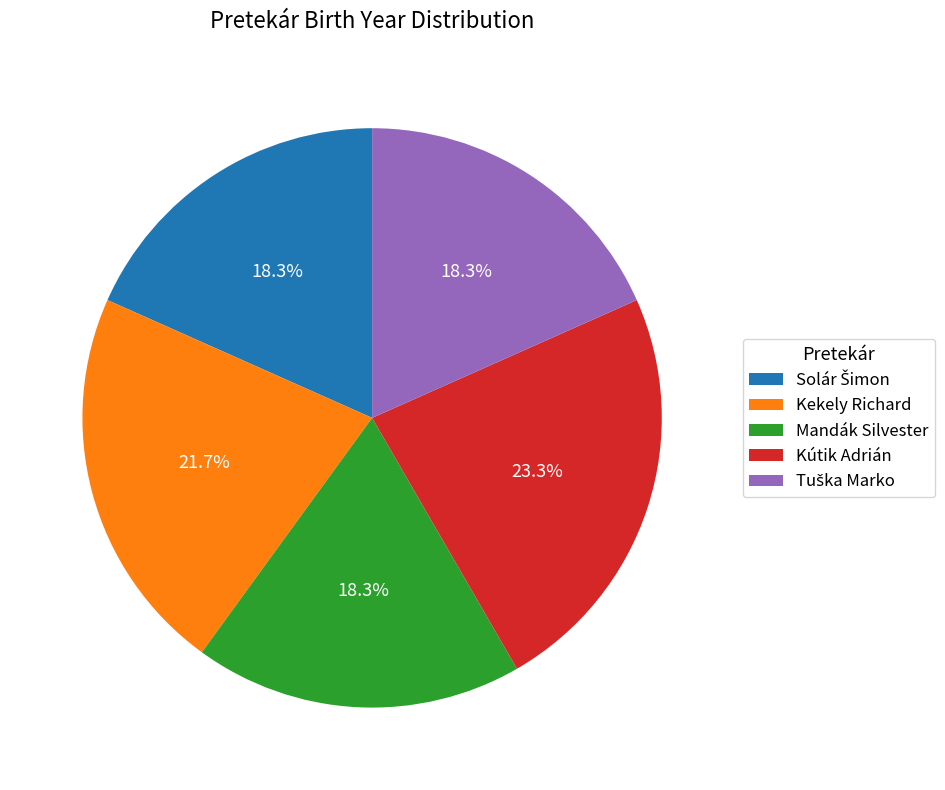

True or false: Kekely Richard accounts for 22% of the total.

True